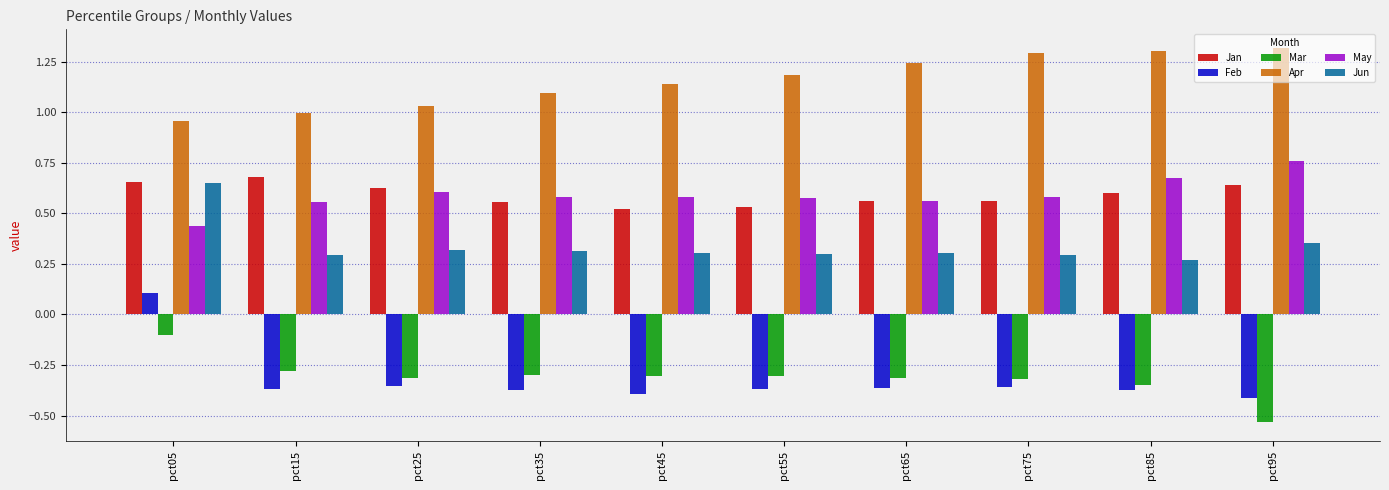

What are all the series names shown in the legend?

Jan, Feb, Mar, Apr, May, Jun